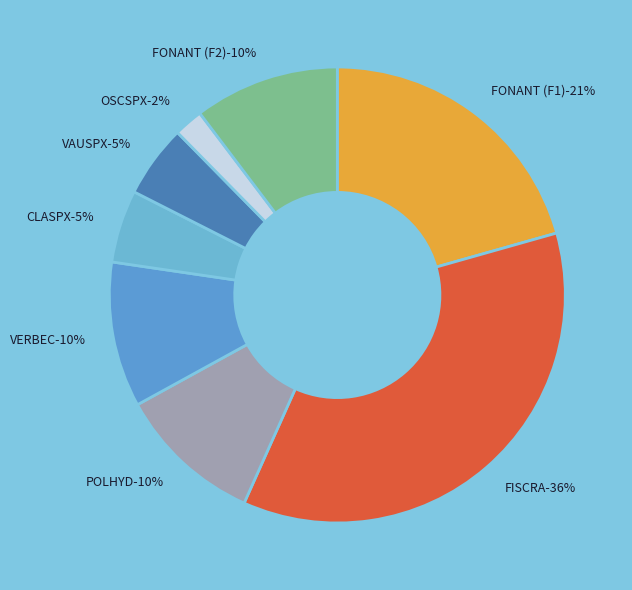

To the nearest percent, what is the difference between the largest and smallest slice percentages?

34%